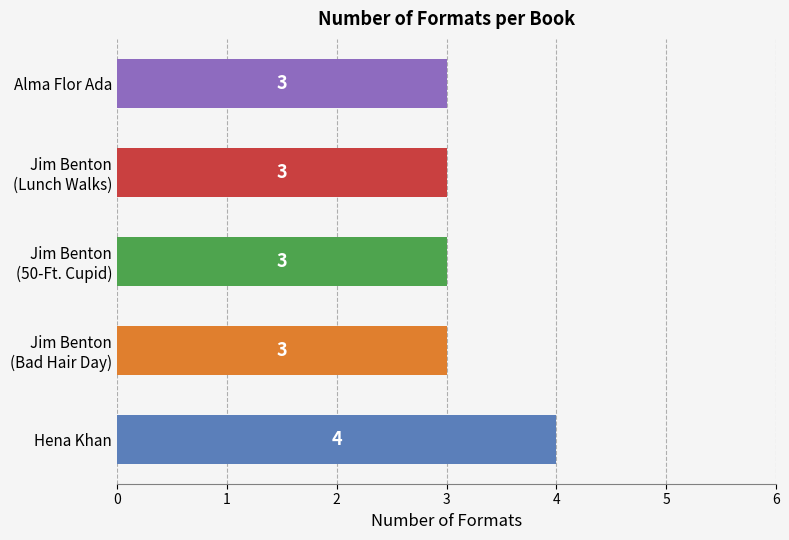

Is it true that the value at Alma Flor Ada is 3?

True